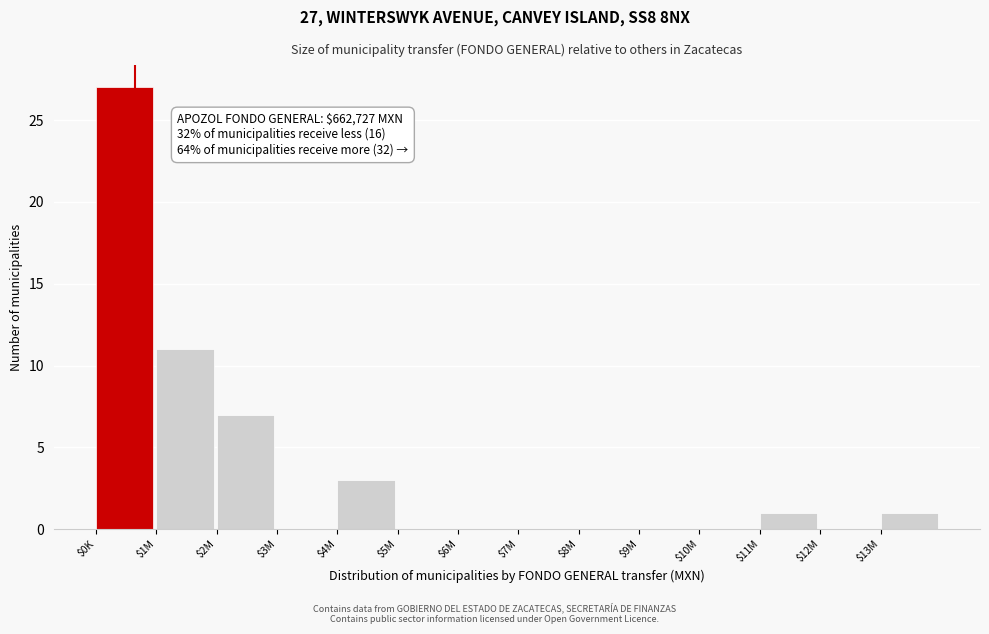

Which category has the highest value across all series?

$0K